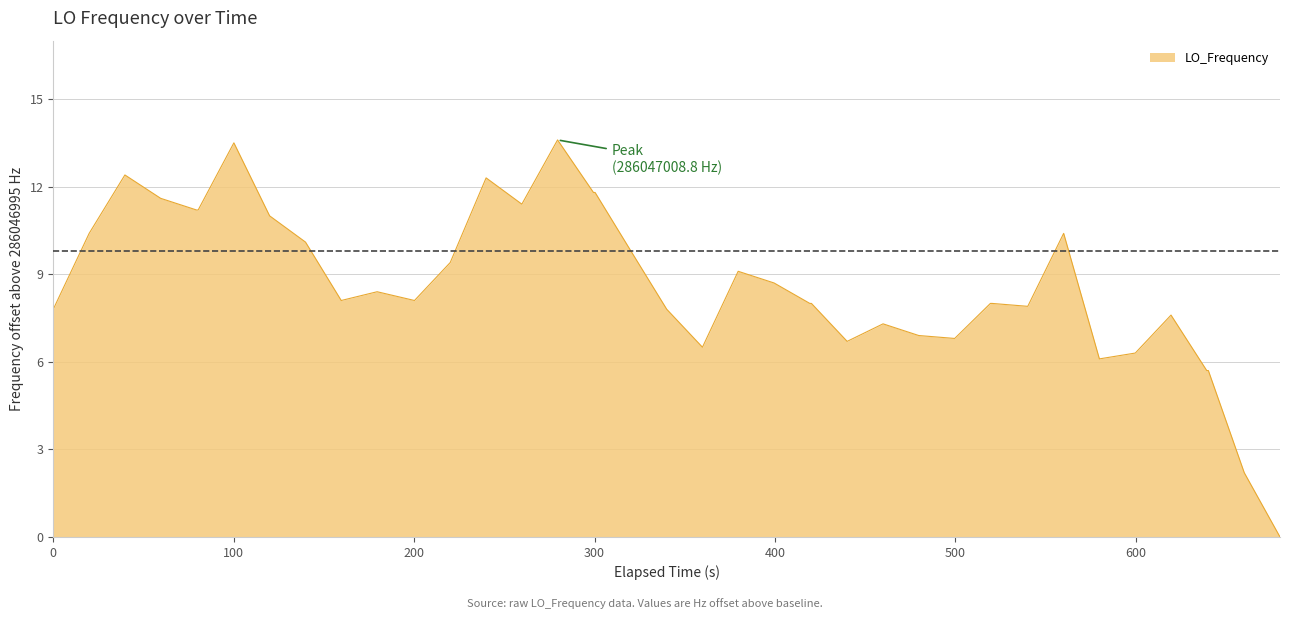

What is the maximum value shown in the chart?

13.6